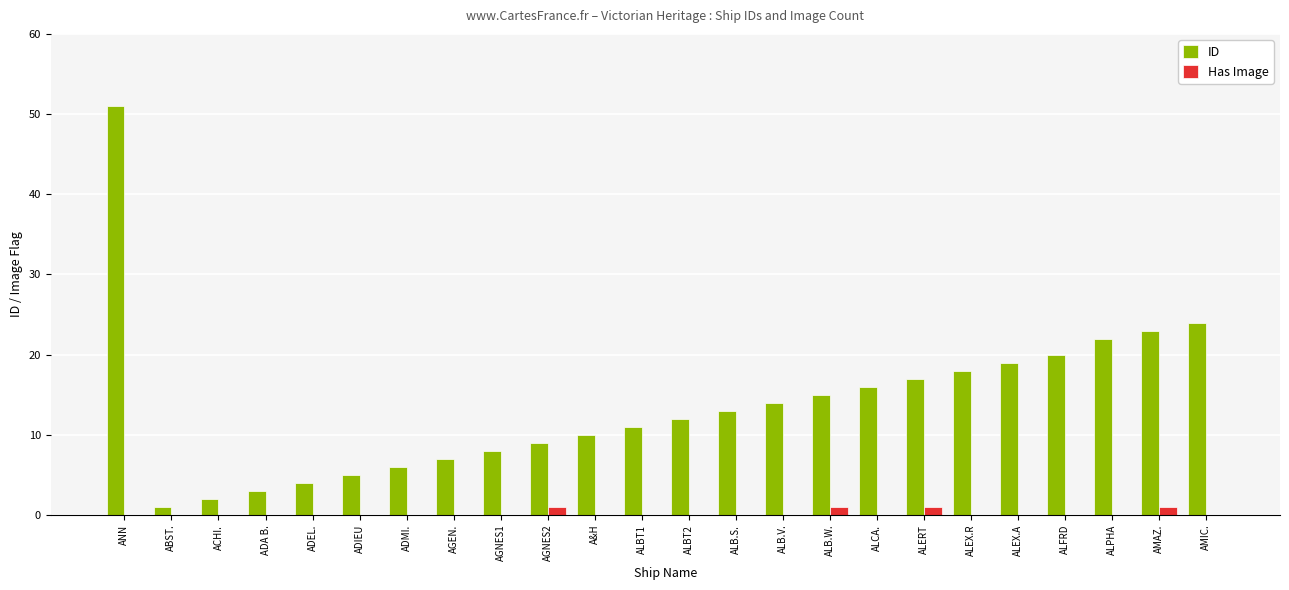

Which series has the largest total across all categories?

ID